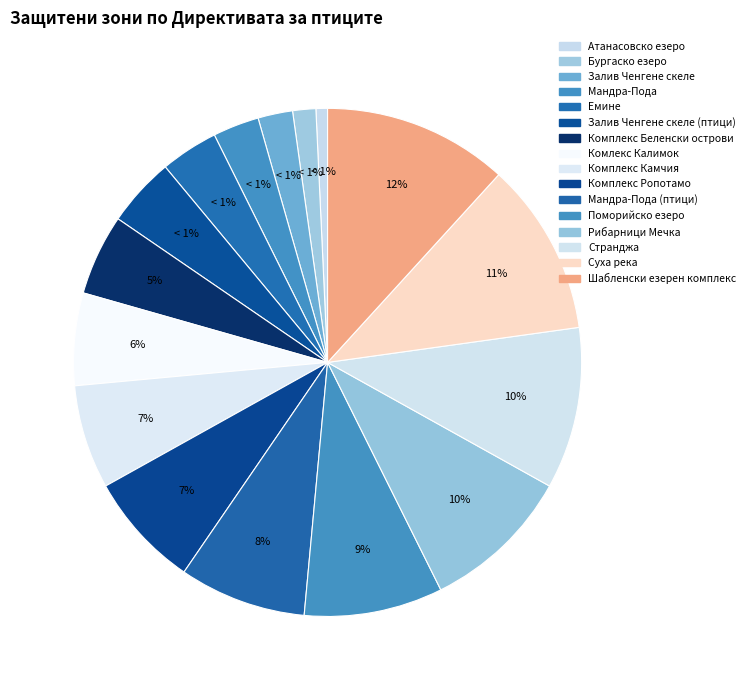

To the nearest percent, what is the difference between the largest and smallest slice percentages?

11%